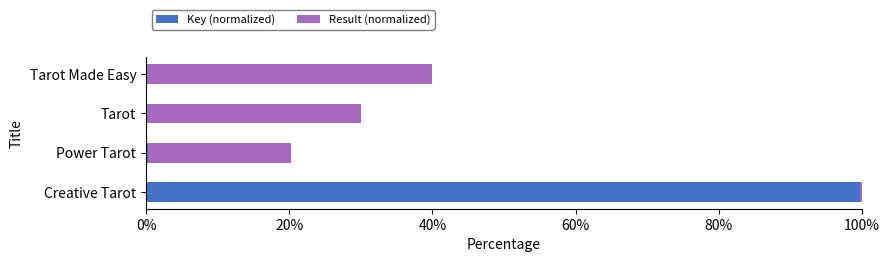

What is the spread (max minus min) of values at Tarot Made Easy?

40.0